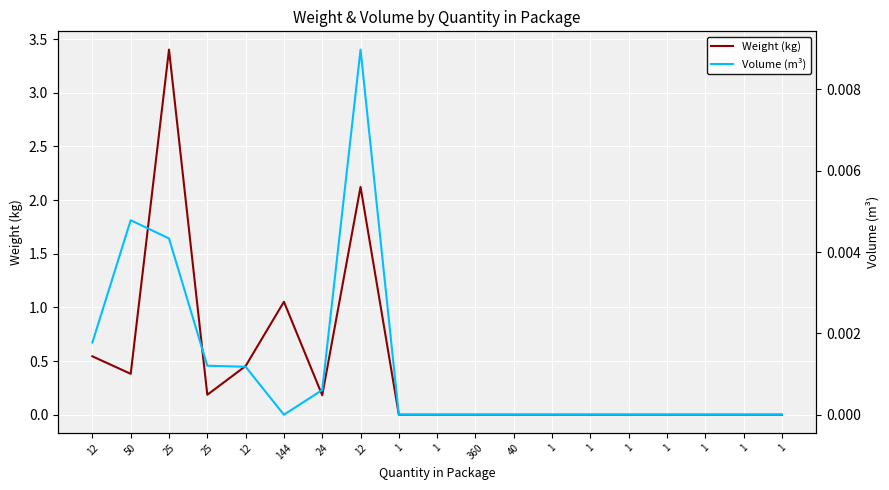

True or false: Volume (m³) has more than 1 interior local peaks.

True